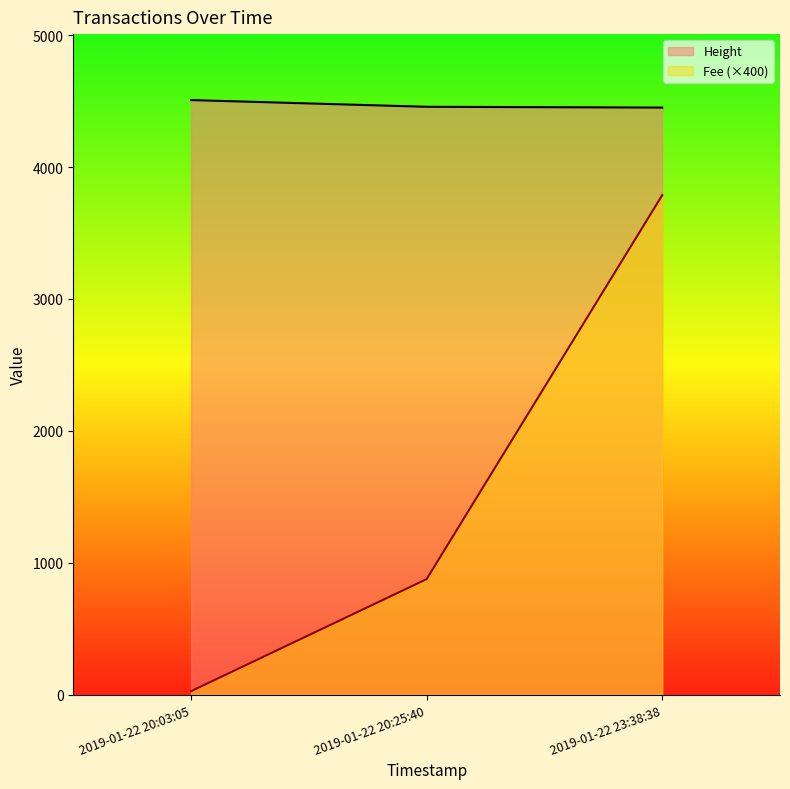

At how many categories does at least one series exceed 3209?

3